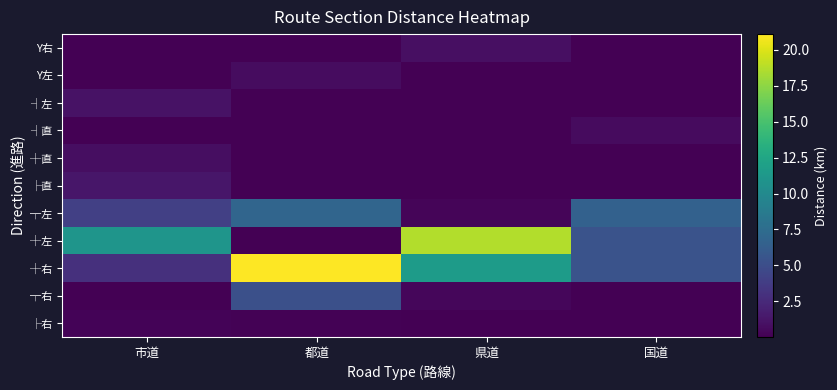

What is the total value across all series at 国道?

18.1